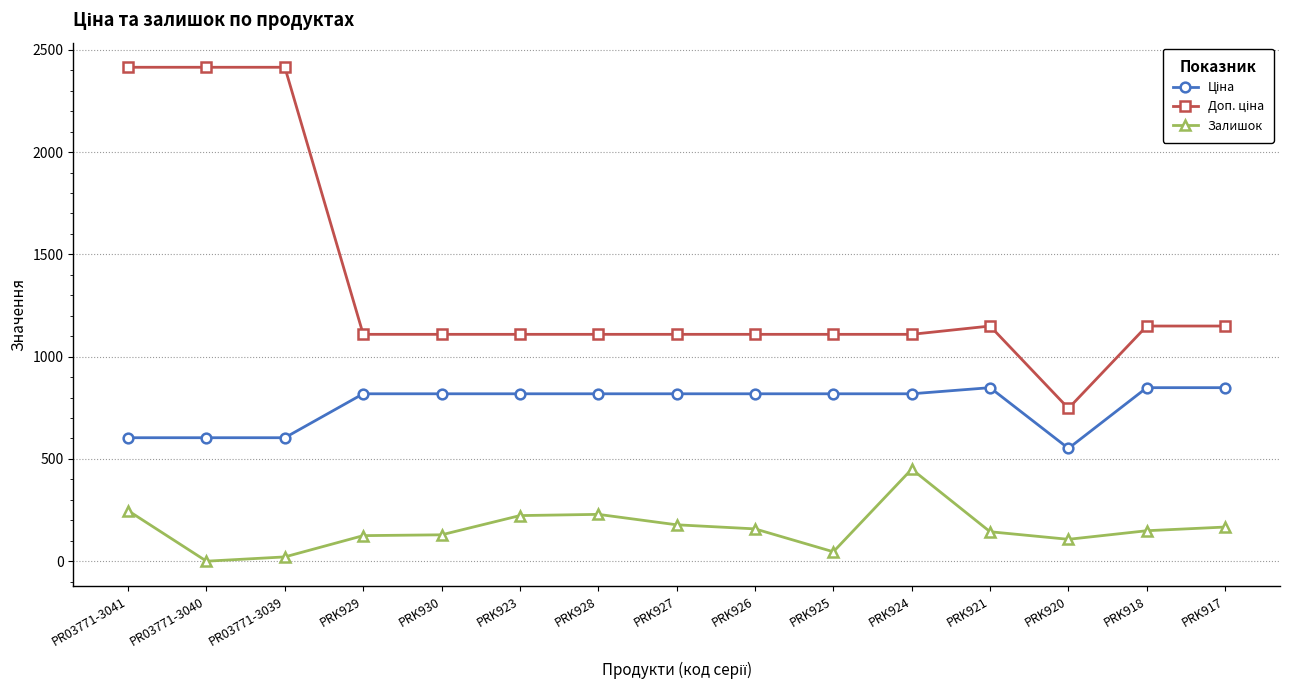

What is the maximum value shown in the chart?

2414.8